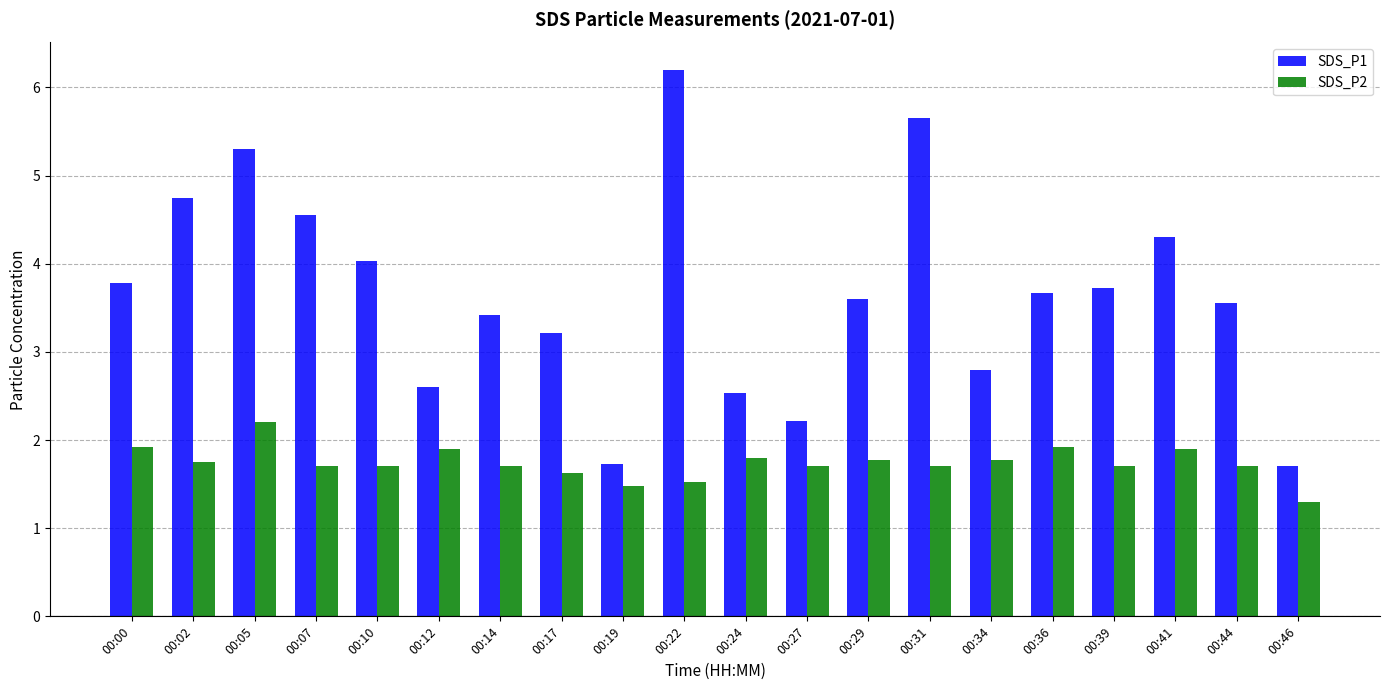

Is it true that SDS_P1 equals 3.7 at 00:39?

True